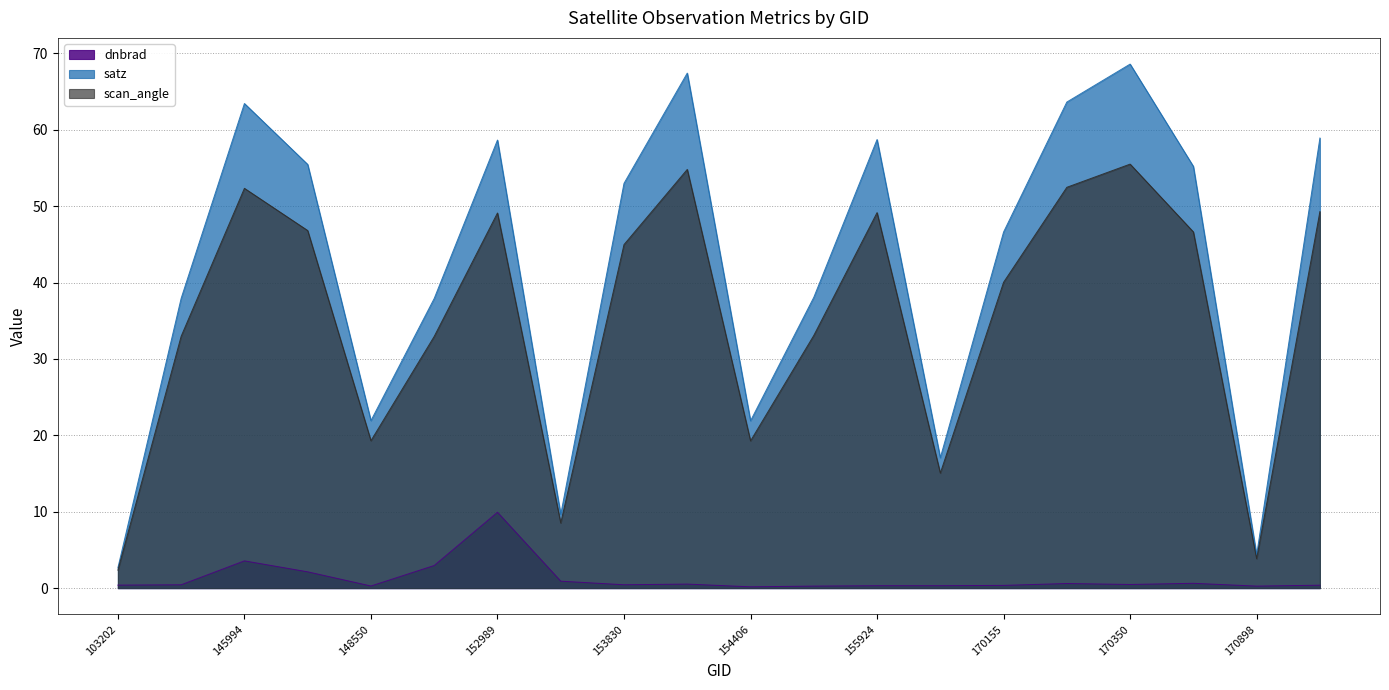

Which series changed the most between 152989 and 170898?

satz